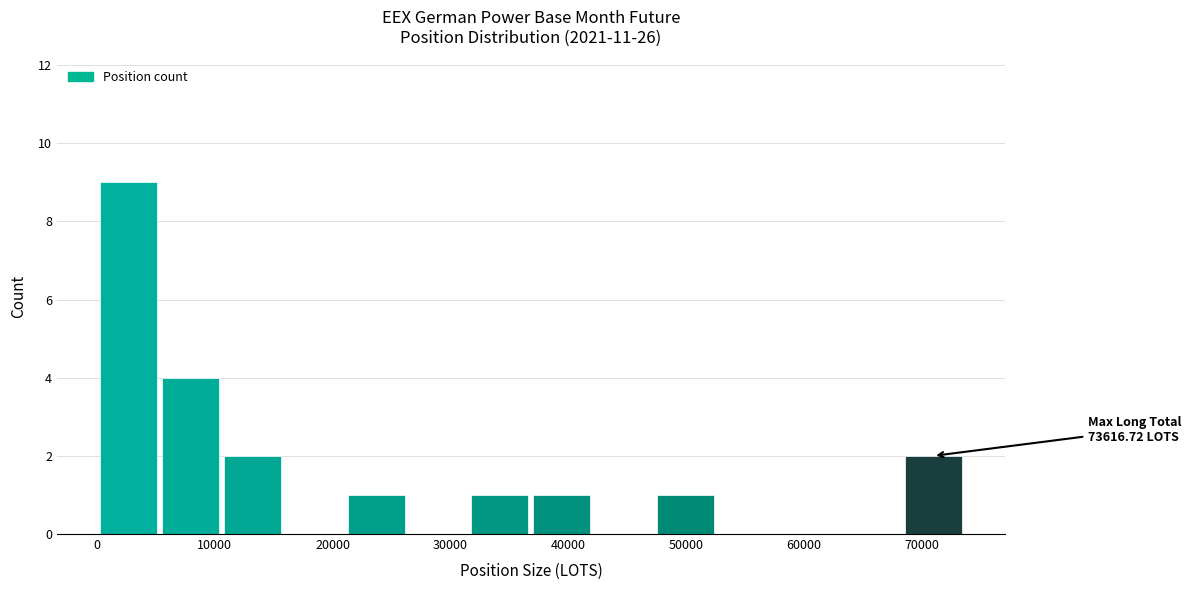

Over which range of the x-axis is the bar tallest?

0 to 5000